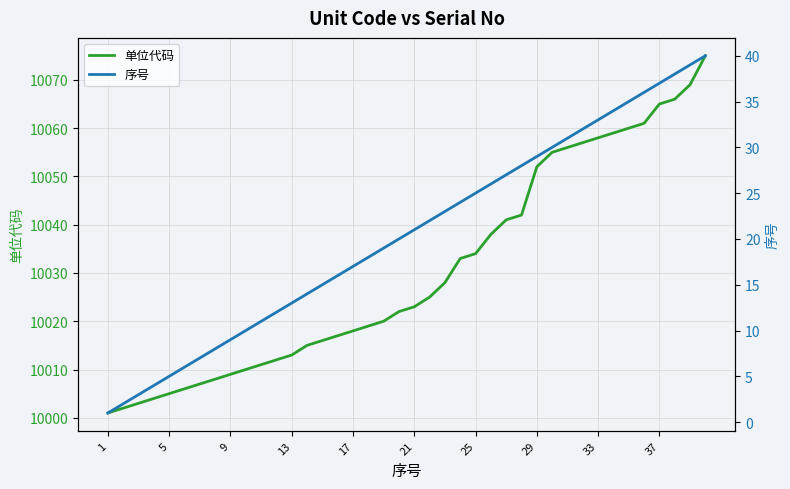

Which series has the widest spread of values?

单位代码